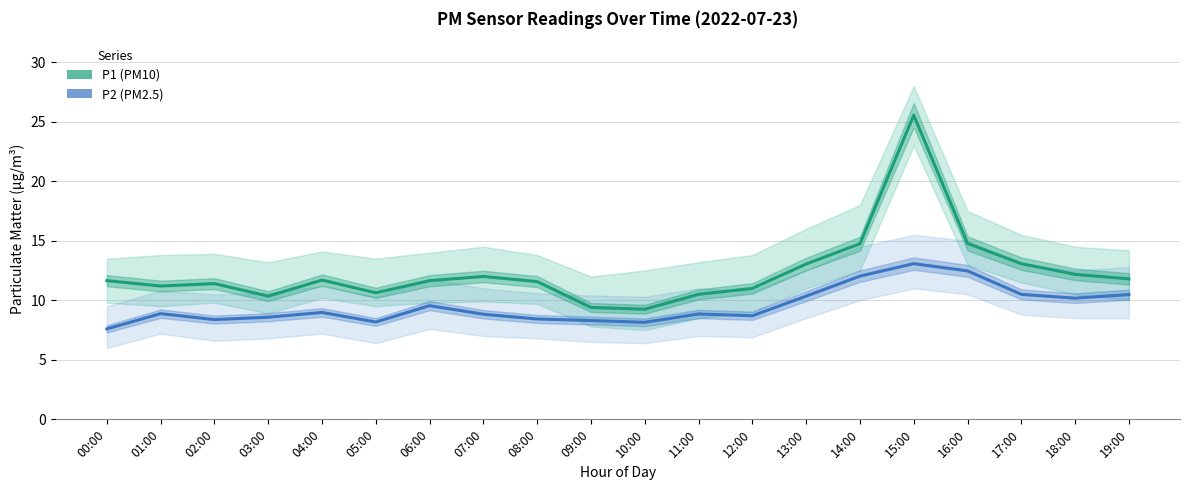

What position from the right is 17:00?

3